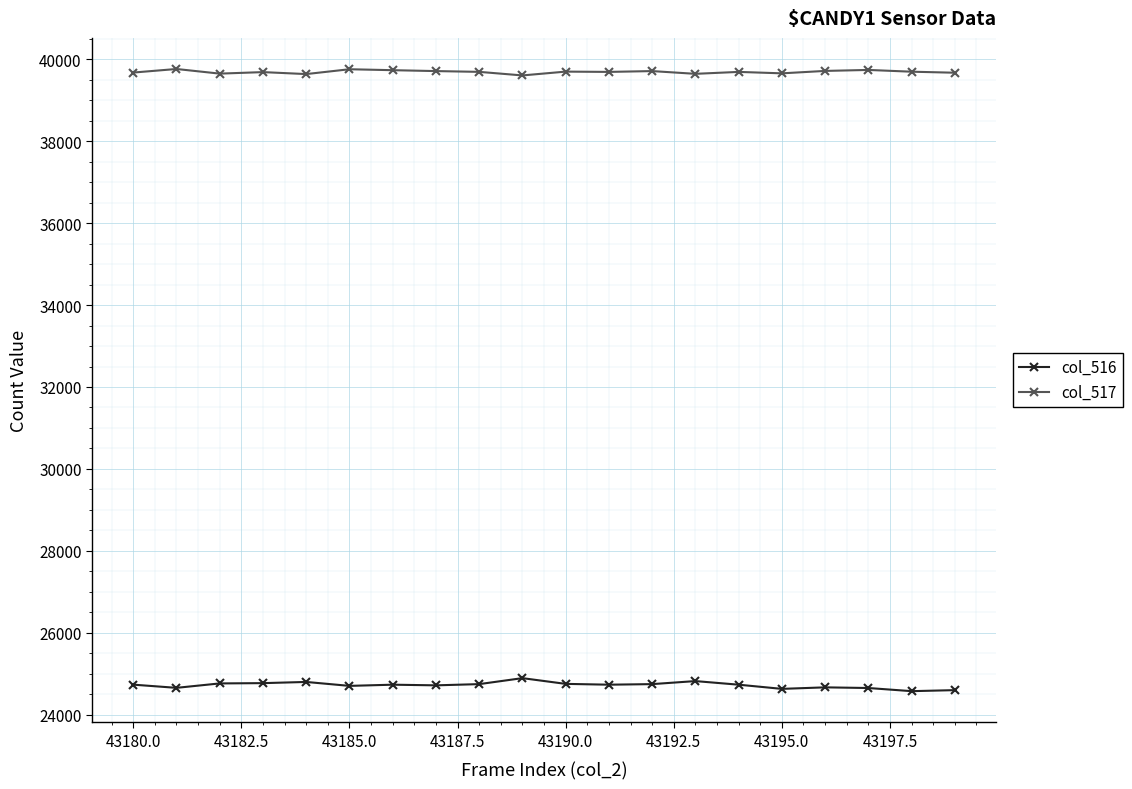

At how many categories does at least one series exceed 28143?

20